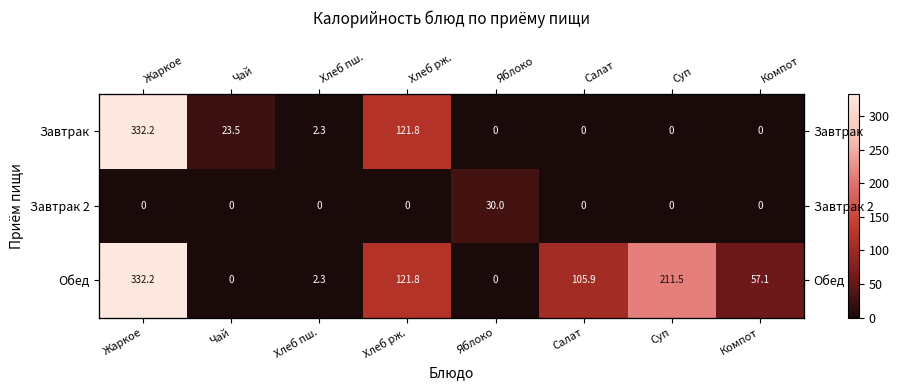

What is the difference between the maximum and minimum values in the Обед series?

332.2